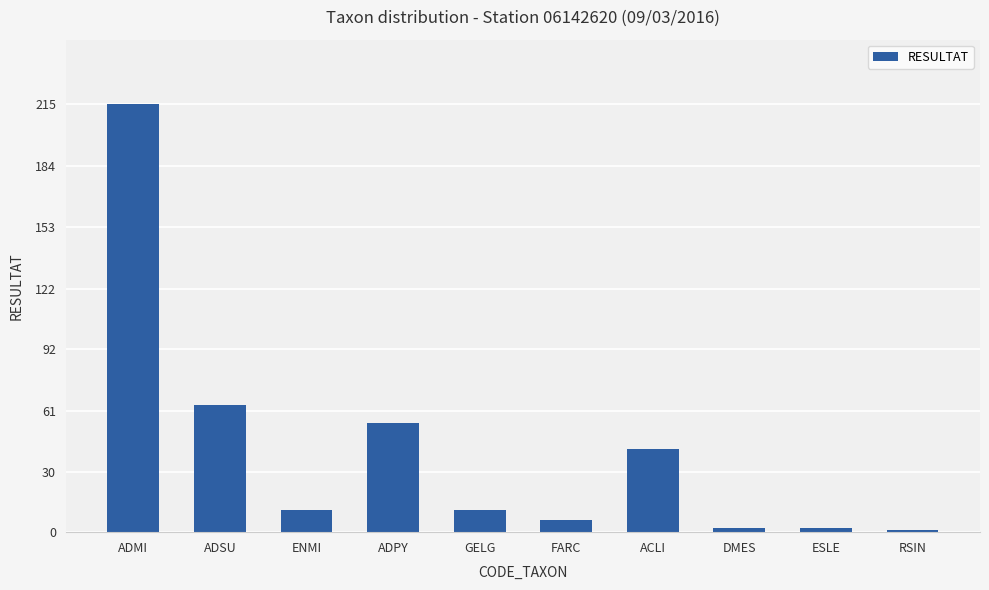

What is the difference between the values at DMES and GELG?

9